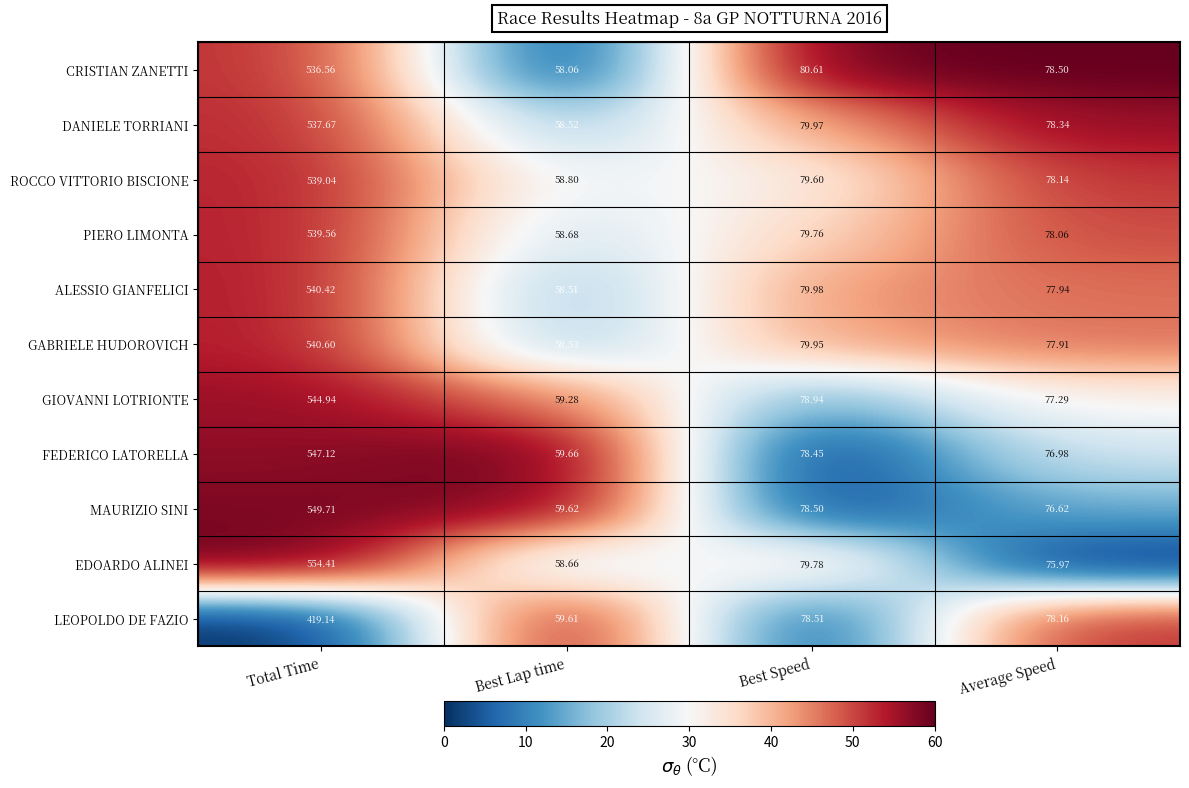

Which label corresponds to the smallest value in the chart?

Best Lap time